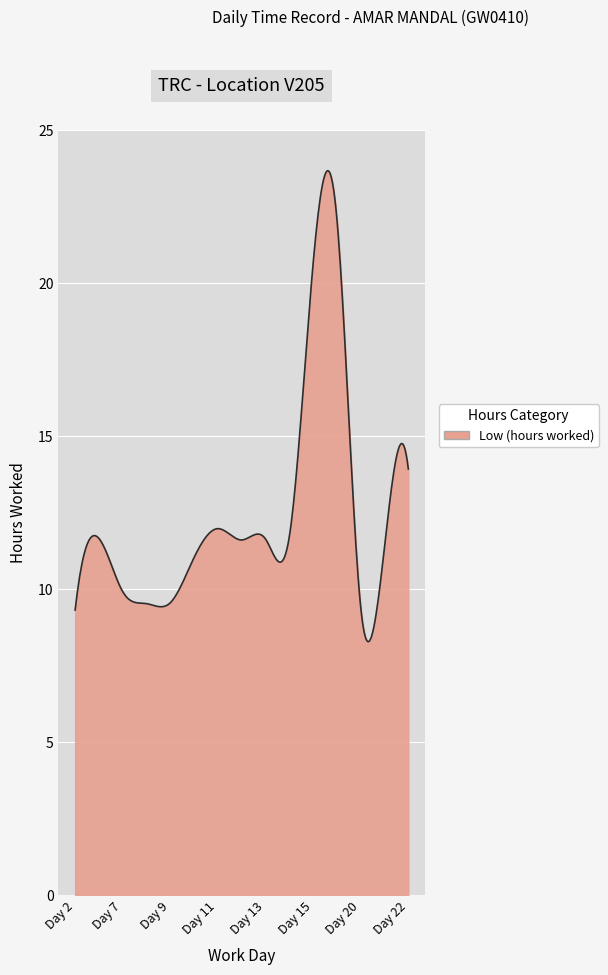

How many lines are shown in the chart?

1